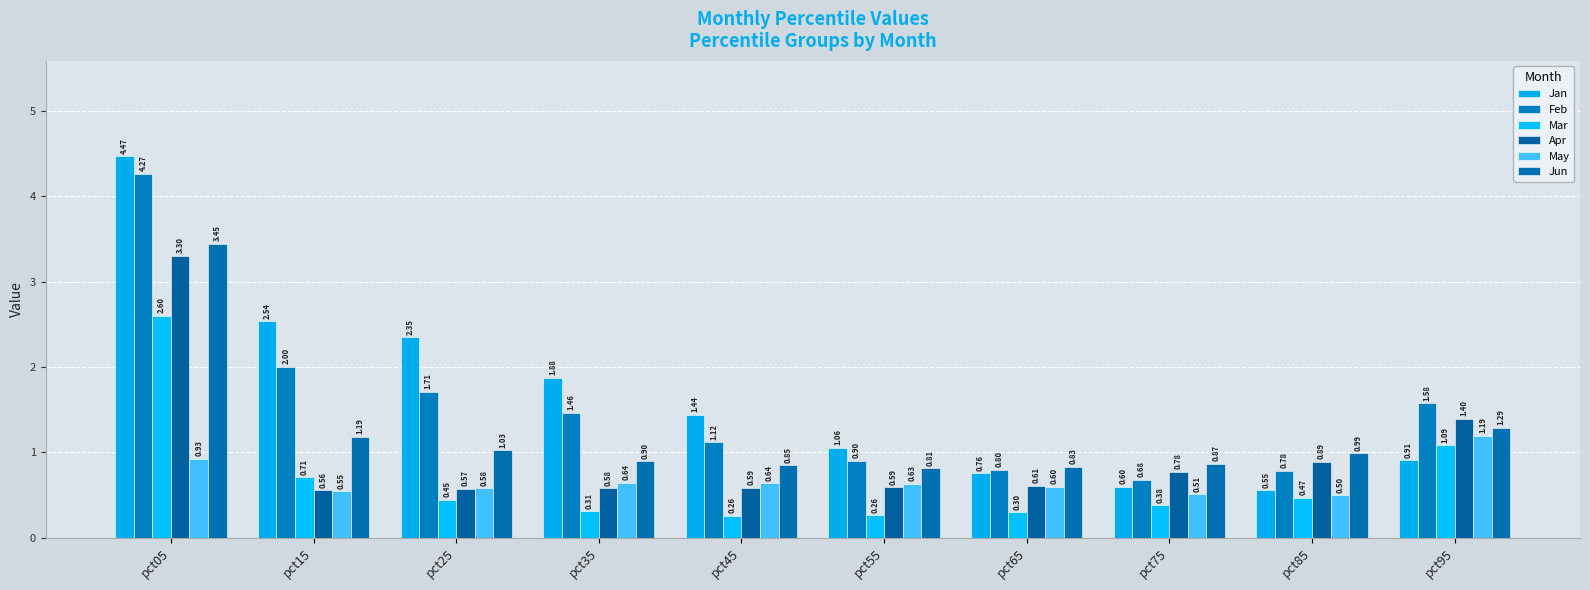

What is the difference between the maximum and minimum values in the Mar series?

2.3